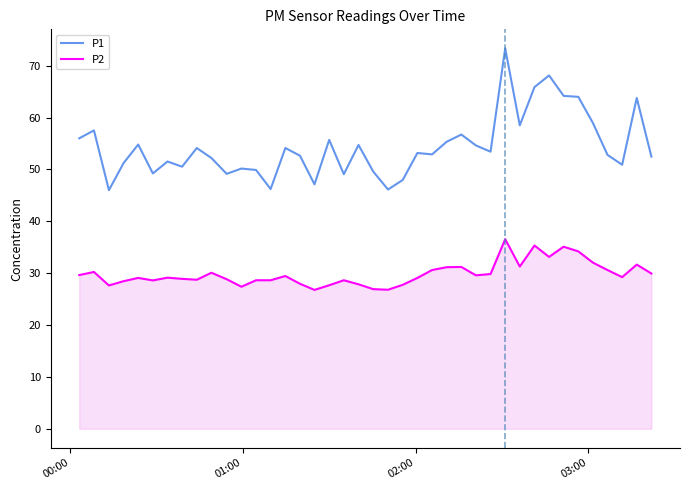

Which series has the largest total across all categories?

P1